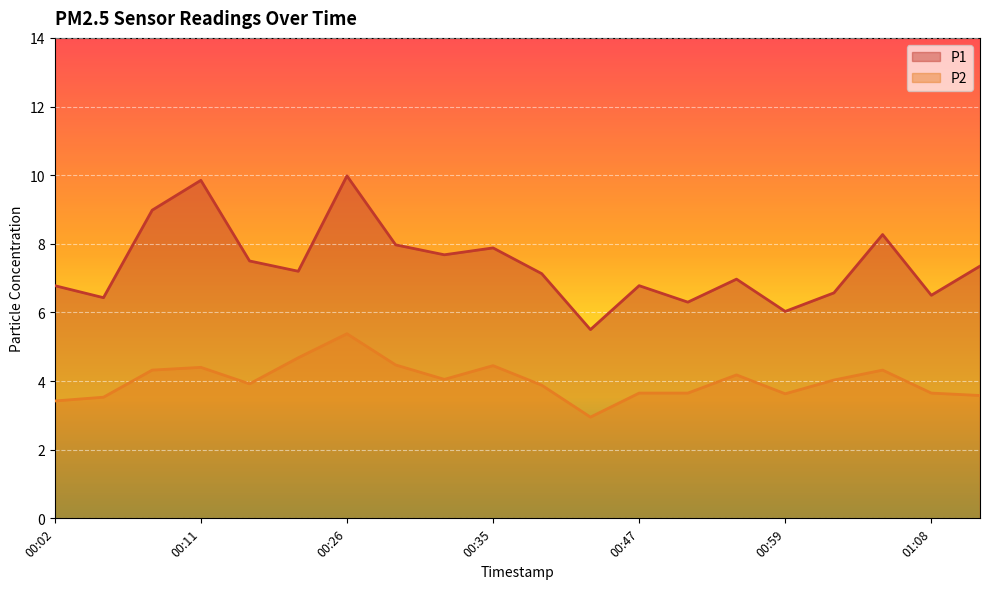

How many values in the P2 series are below 4?

10